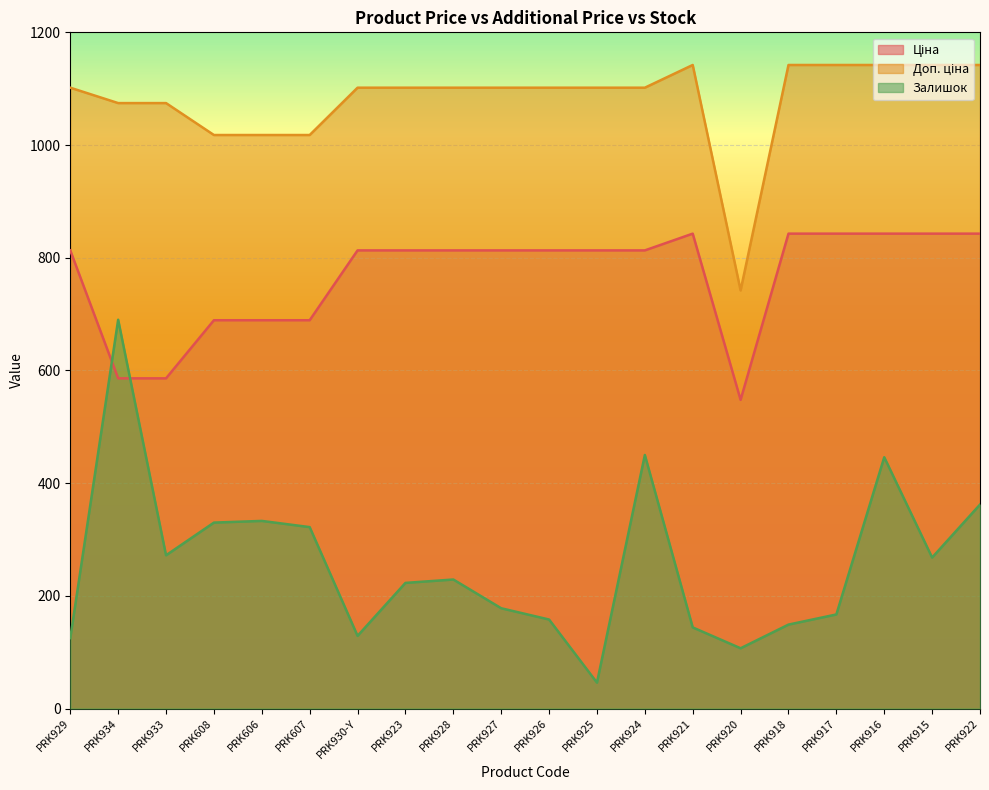

Where is Ціна nearest to the value 695?

PRK608